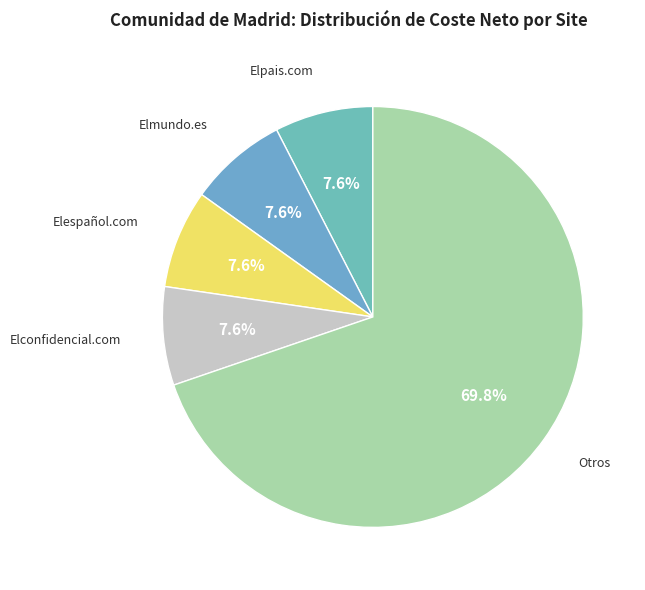

How many slices are in this pie chart?

5